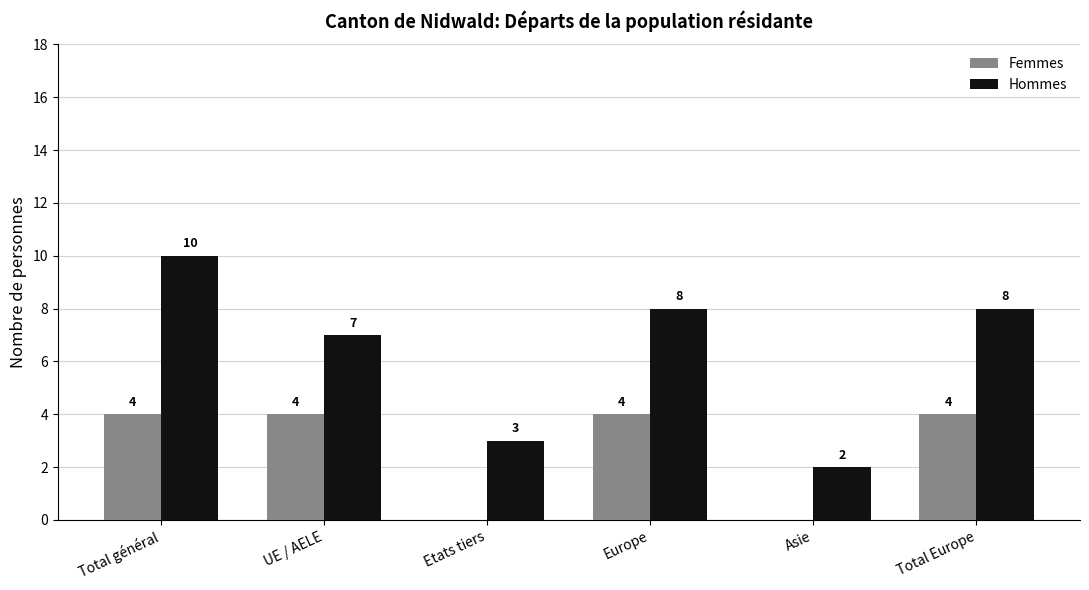

The value of Hommes at Total Europe is 14. True or false?

False